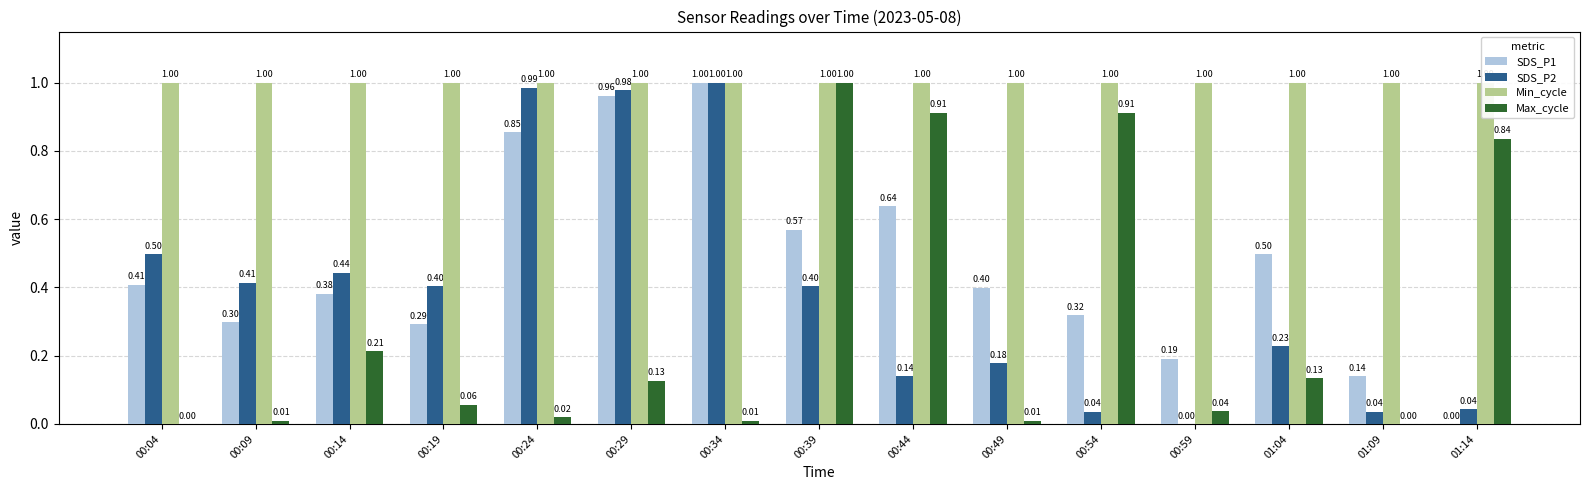

Rank the series at 00:49 from lowest to highest value.

Max_cycle, SDS_P2, SDS_P1, Min_cycle